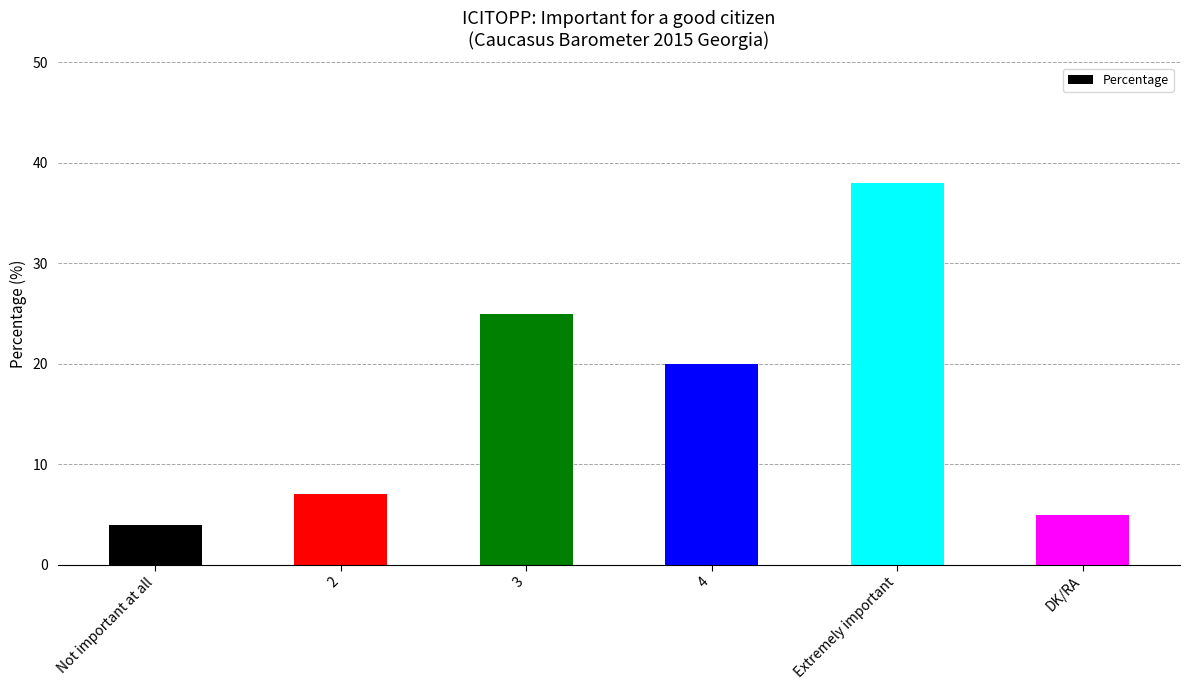

Where does the data first go above 20?

3